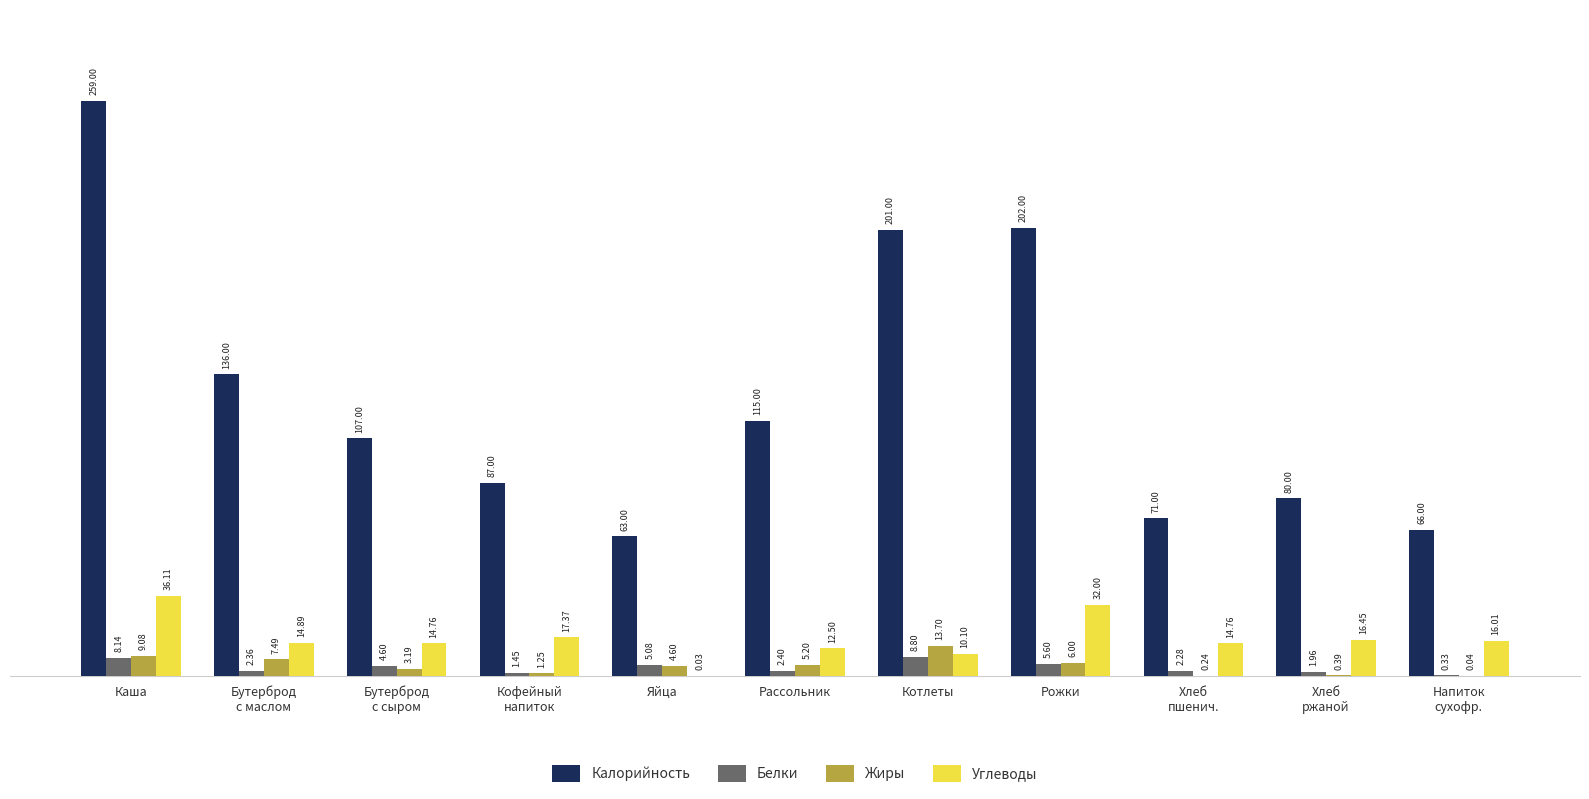

What is the sum of all Жиры values?

51.2